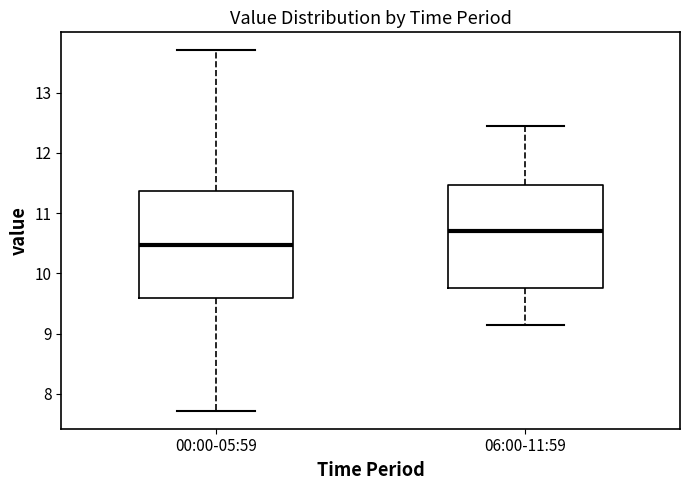

Where does the lower whisker of the box for 06:00-11:59 end on the y-axis? The values are not printed on the chart, so give them approximately, as read against the axis.

9.2